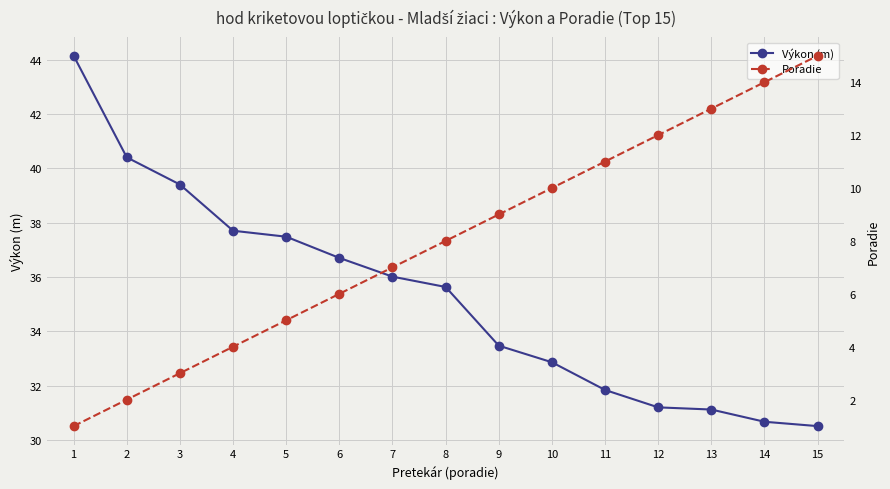

Which series has the largest total across all categories?

Výkon (m)